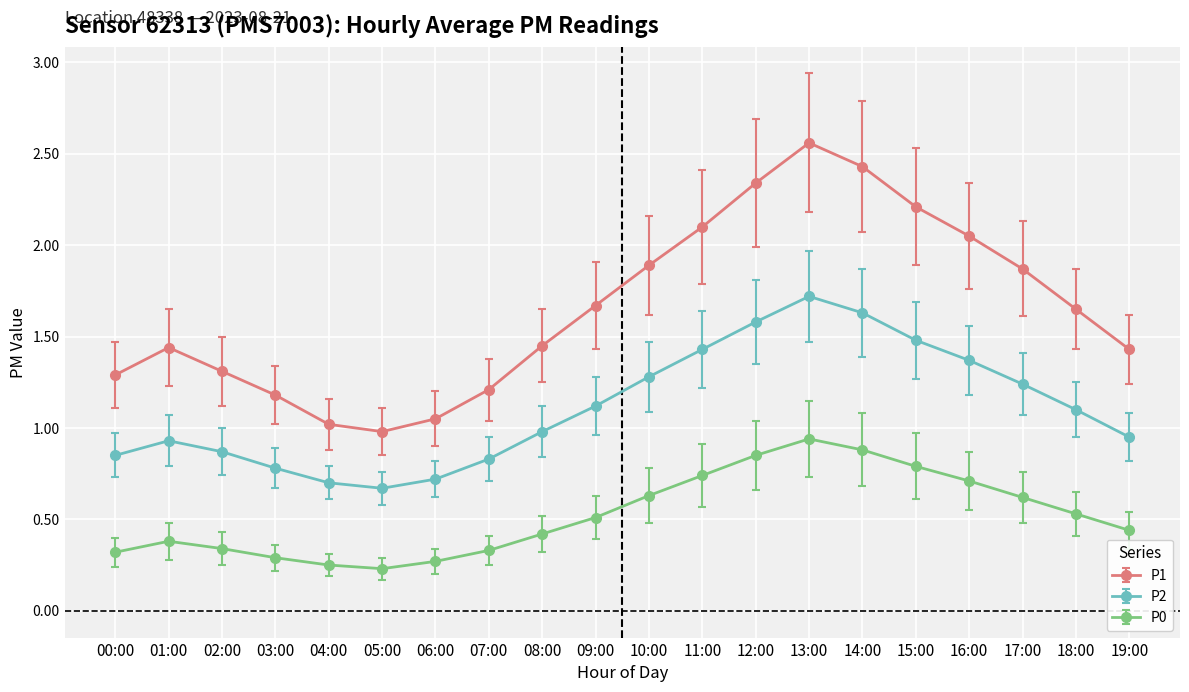

What is the difference between the highest and lowest values at 10:00?

1.3